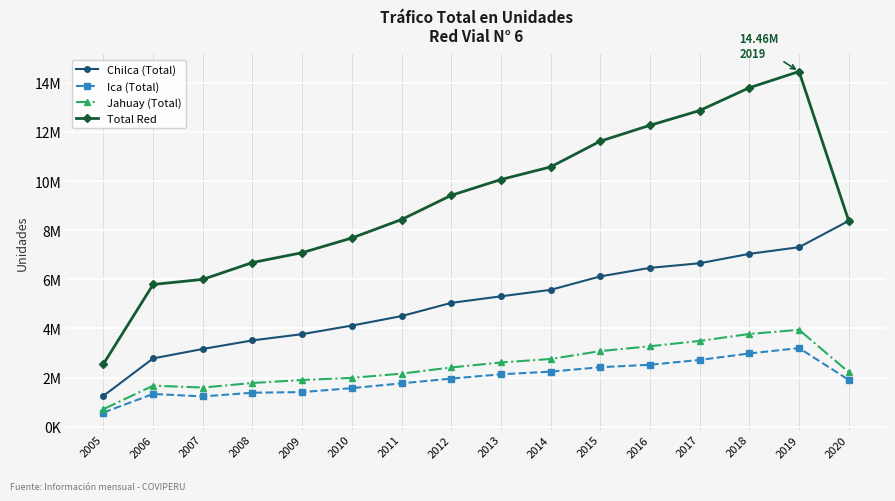

What is the difference between the Total Red values at 2006 and 2015?

5831825